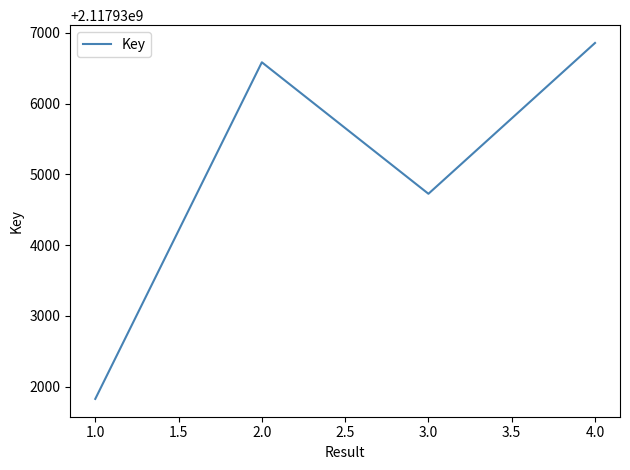

How many interior local valleys (lower than both neighbors) does the data have?

1